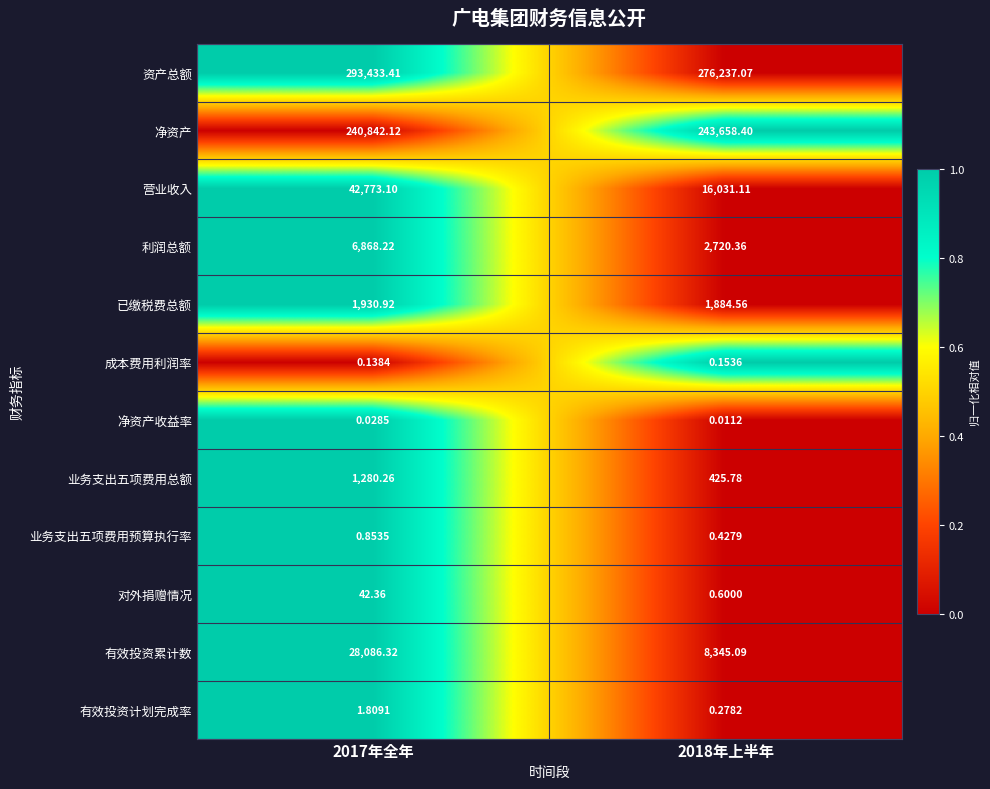

Between 2017年全年 and 2018年上半年, which series saw the biggest shift?

营业收入